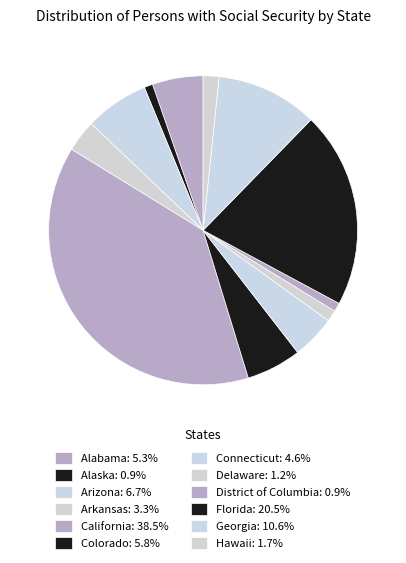

How many slices are in this pie chart?

12